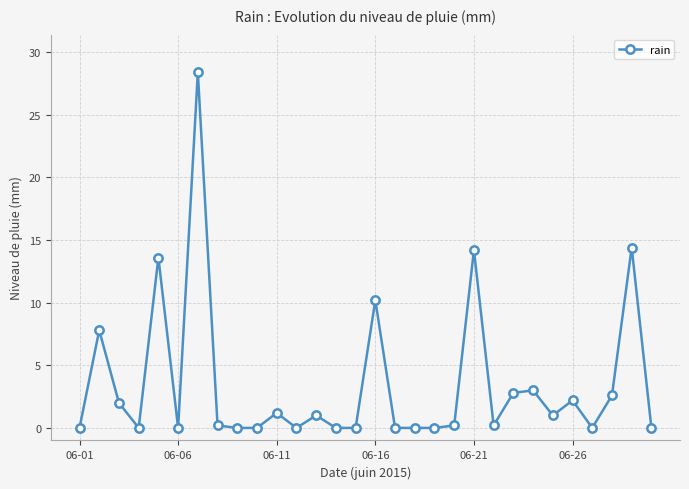

True or false: there are more than 0 points higher than both neighbors.

True